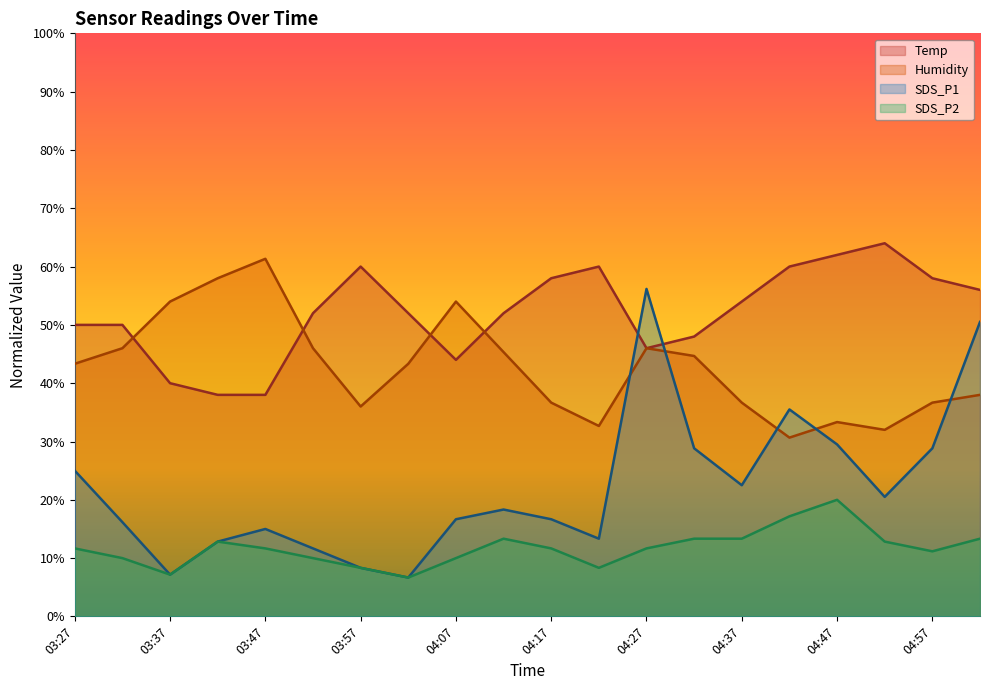

How many lines are shown in the chart?

4